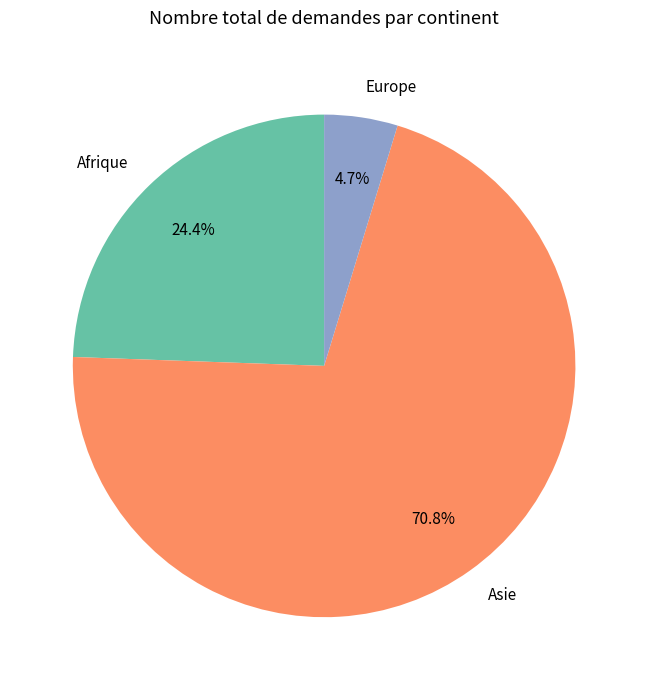

How many segments does this pie chart have?

3